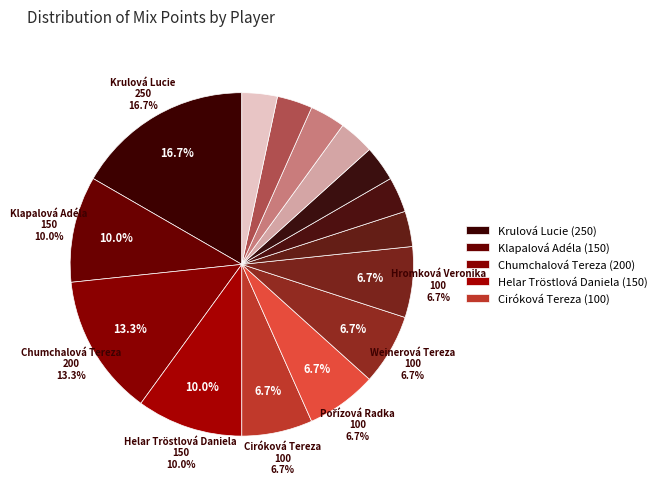

To the nearest percent, what is the combined percentage of Ciróková Tereza Mix and Sogelová Tereza?

16%